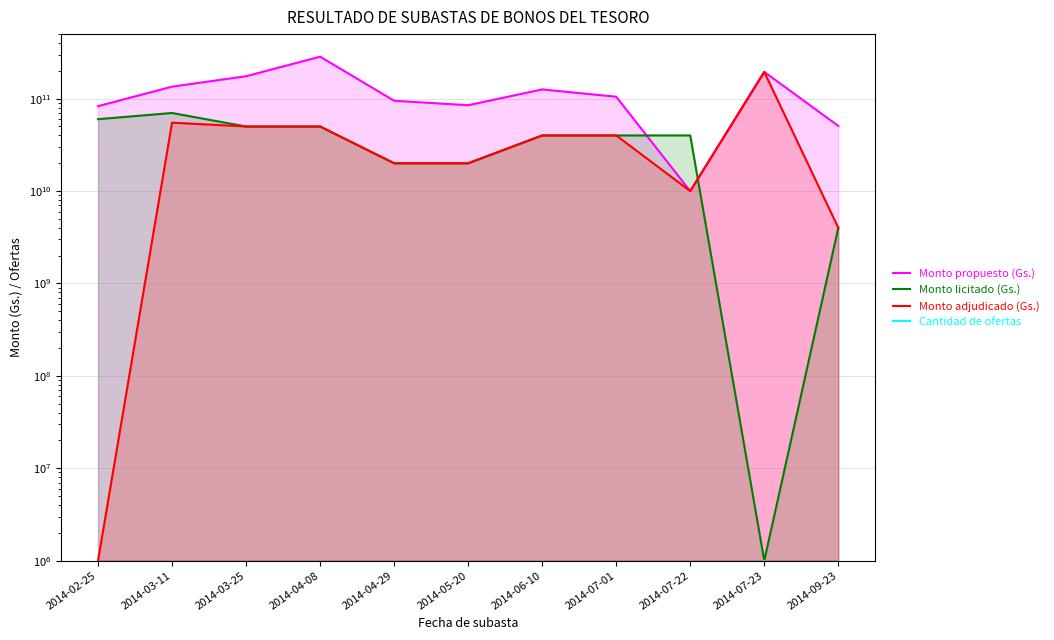

Which series has the largest range (max minus min)?

Monto propuesto (Gs.)